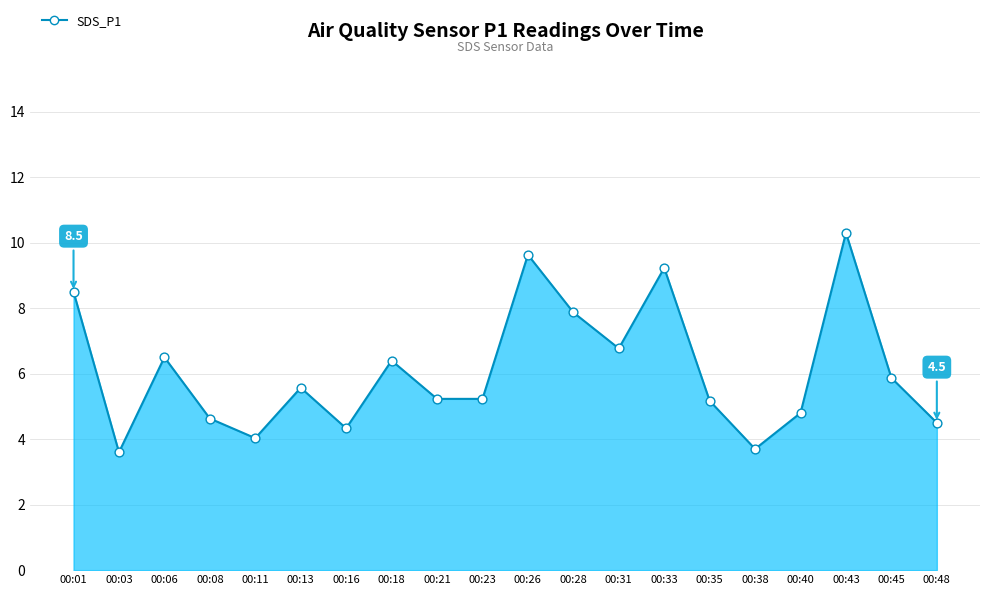

Between 00:18 and 00:38, which is larger?

00:18